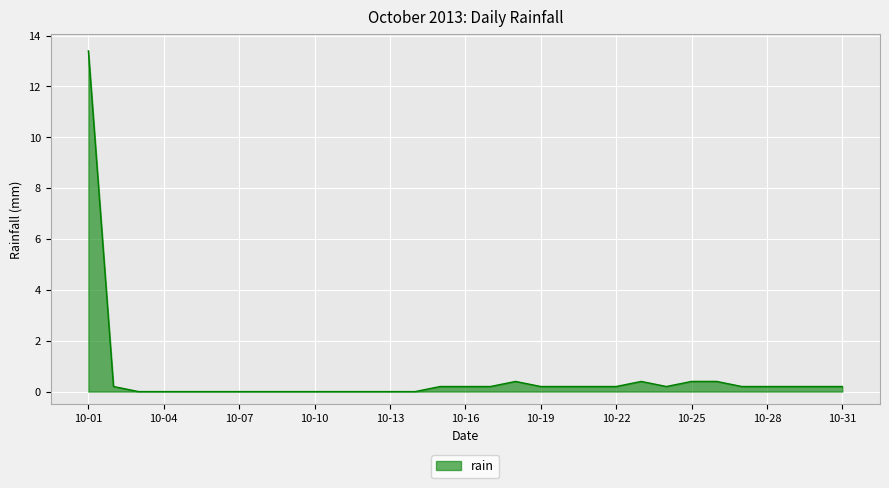

What is the difference between the maximum and minimum values?

13.4